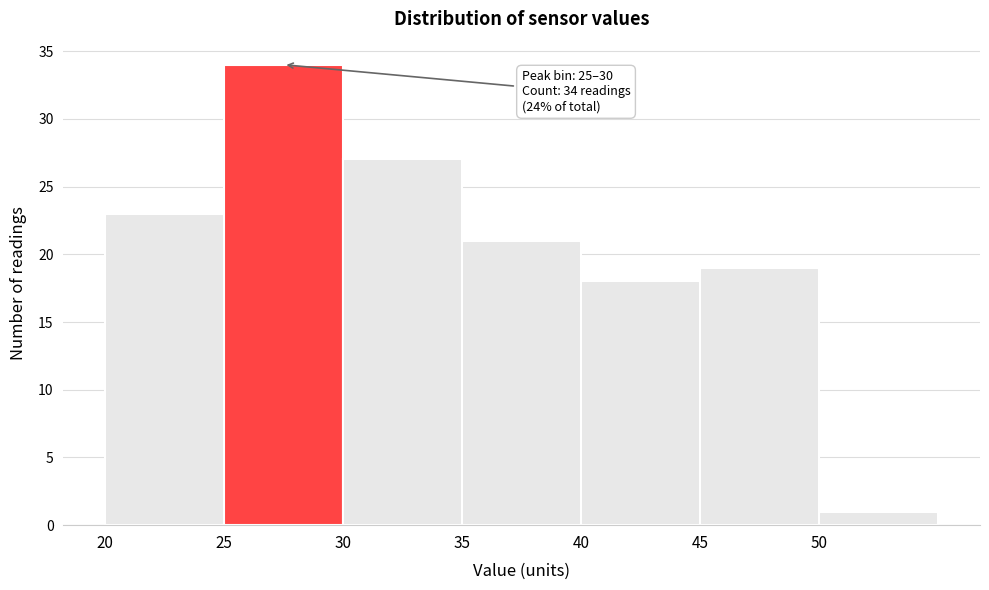

Over which range of the x-axis is the bar tallest?

25 to 30